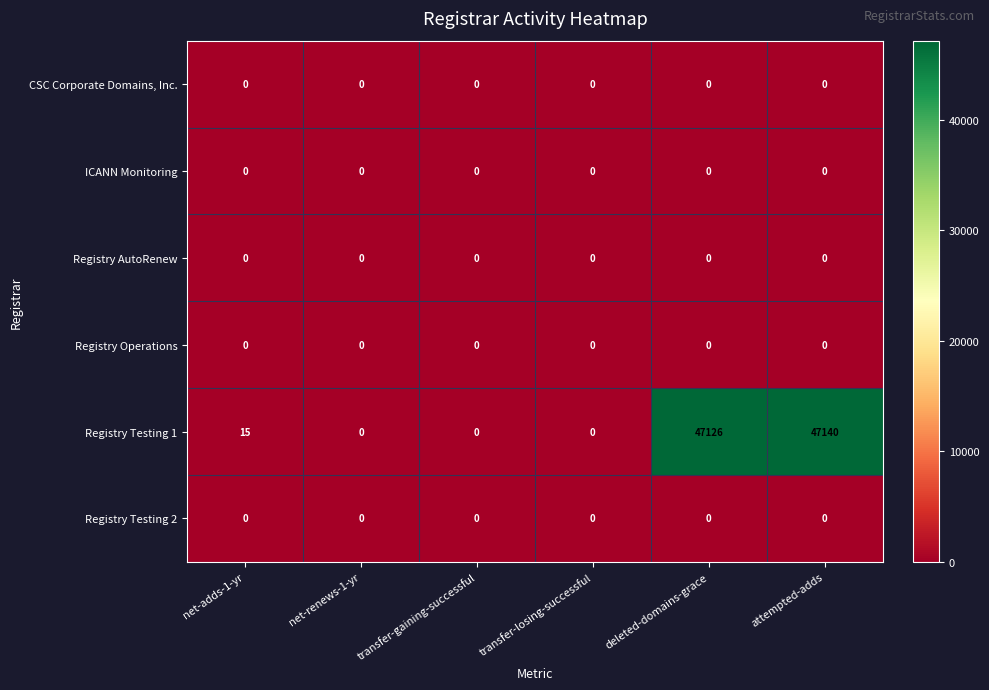

How many data points does each series have?

6